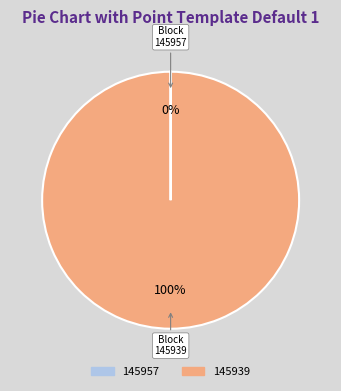

Which slice represents more than half of the pie?

145939